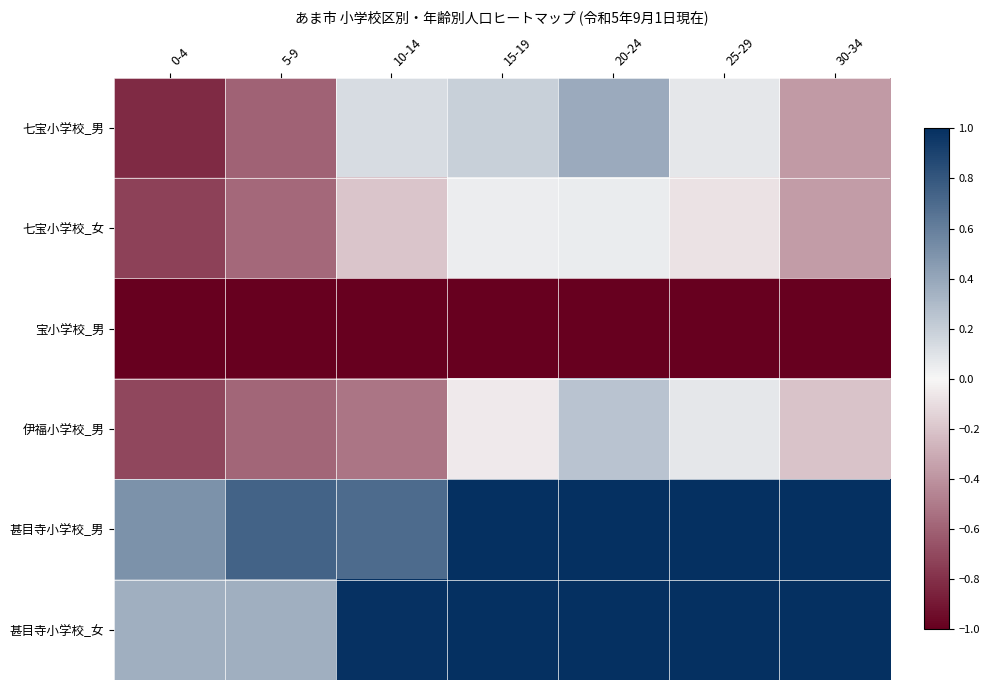

Reading left to right, transcribe all the data shown in this chart.

七宝小学校_男: 0-4=-0.8	5-9=-0.6	10-14=0.1	15-19=0.2	20-24=0.4	25-29=0.1	30-34=-0.4
七宝小学校_女: 0-4=-0.7	5-9=-0.6	10-14=-0.2	15-19=0.0	20-24=0.1	25-29=-0.1	30-34=-0.4
宝小学校_男: 0-4=-1.0	5-9=-1.0	10-14=-1.0	15-19=-1.0	20-24=-1.0	25-29=-1.0	30-34=-1.0
伊福小学校_男: 0-4=-0.7	5-9=-0.6	10-14=-0.5	15-19=-0.0	20-24=0.3	25-29=0.1	30-34=-0.2
甚目寺小学校_男: 0-4=0.5	5-9=0.7	10-14=0.7	15-19=1.0	20-24=1.0	25-29=1.0	30-34=1.0
甚目寺小学校_女: 0-4=0.4	5-9=0.4	10-14=1.0	15-19=1.0	20-24=1.0	25-29=1.0	30-34=1.0